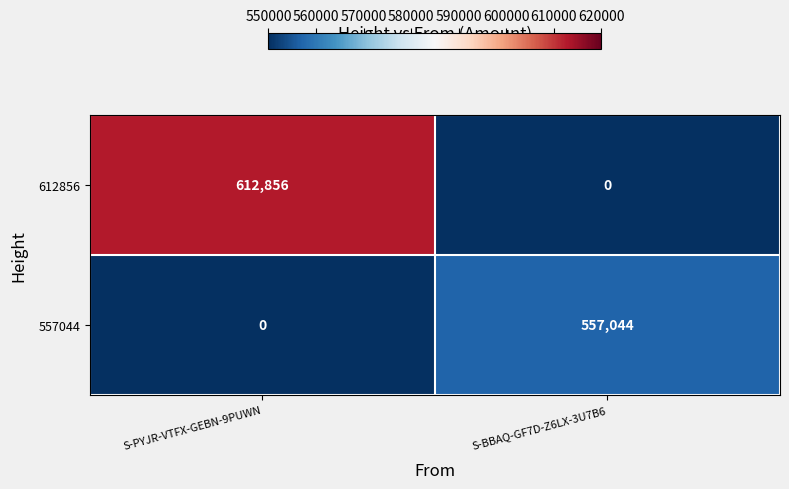

At which label is 557044 closest to 278522?

S-PYJR-VTFX-GEBN-9PUWN